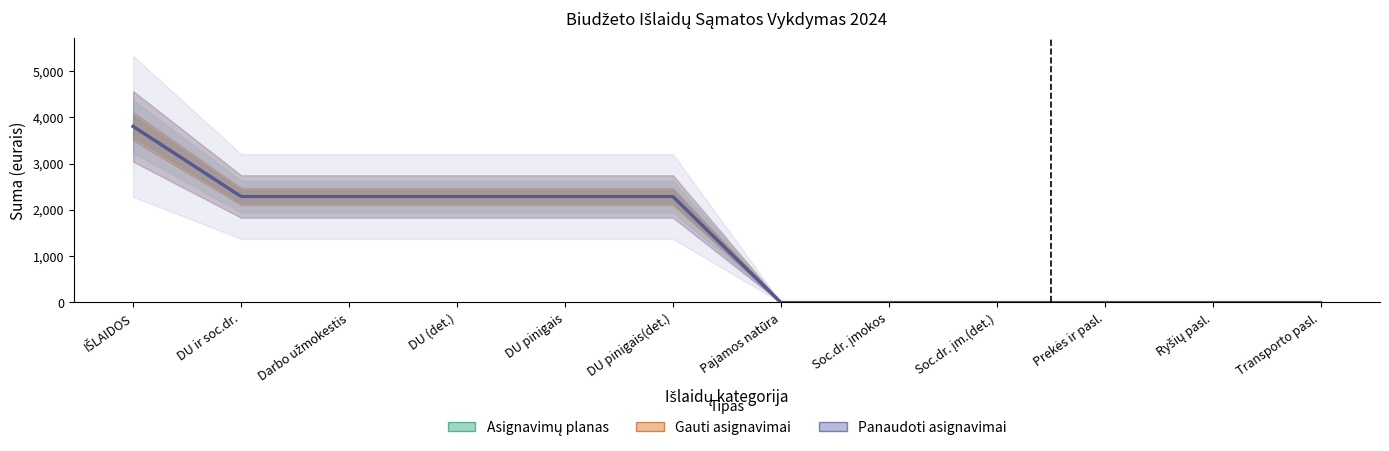

Where does the Gauti asignavimai series first go above 2288?

IŠLAIDOS